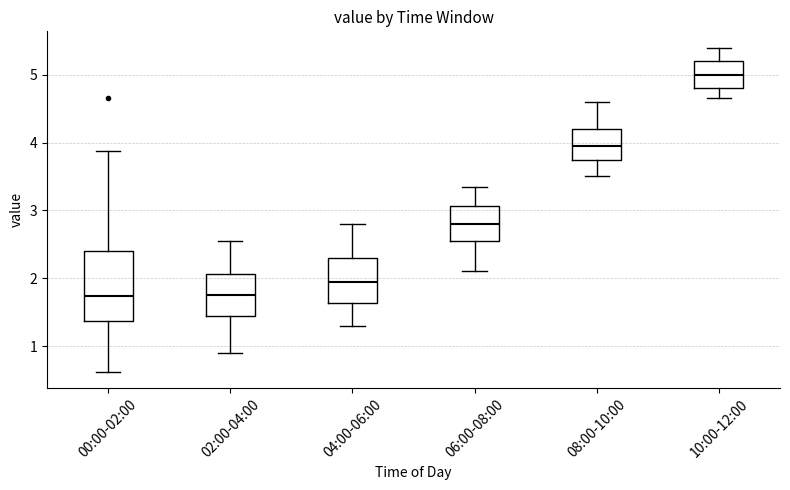

Where is the lower edge of the box for 04:00-06:00 on the y-axis? The values are not printed on the chart, so give them approximately, as read against the axis.

1.6